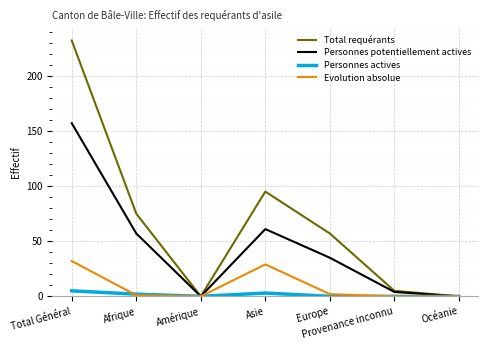

At how many categories does at least one series exceed 19?

4